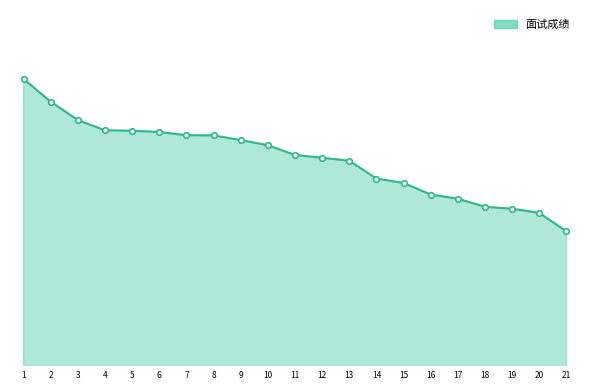

Is it true that the value at 16 is 123.1?

False